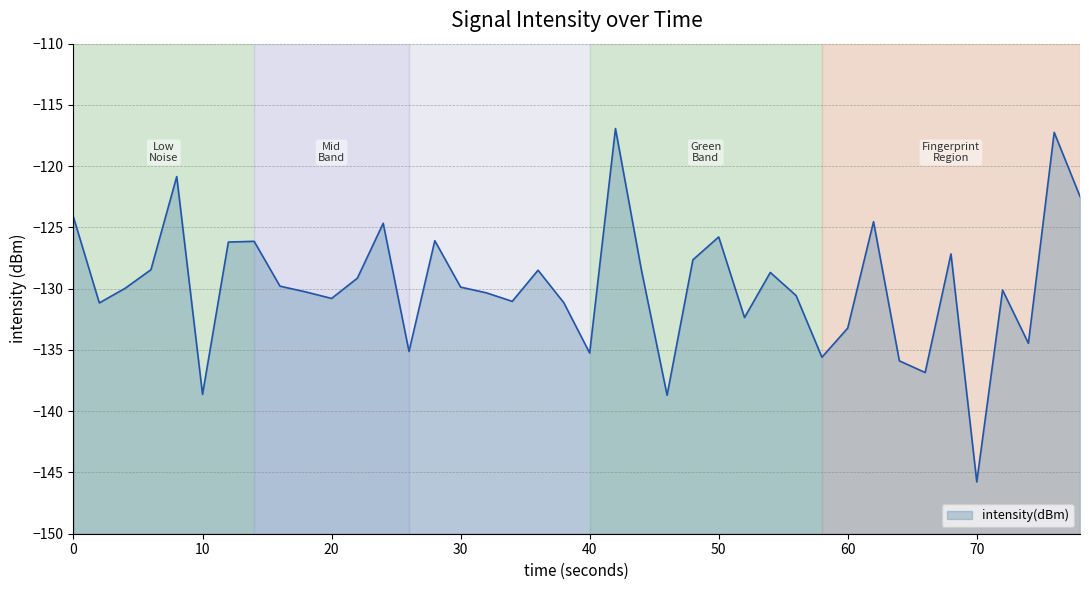

How many data points does each series have?

40